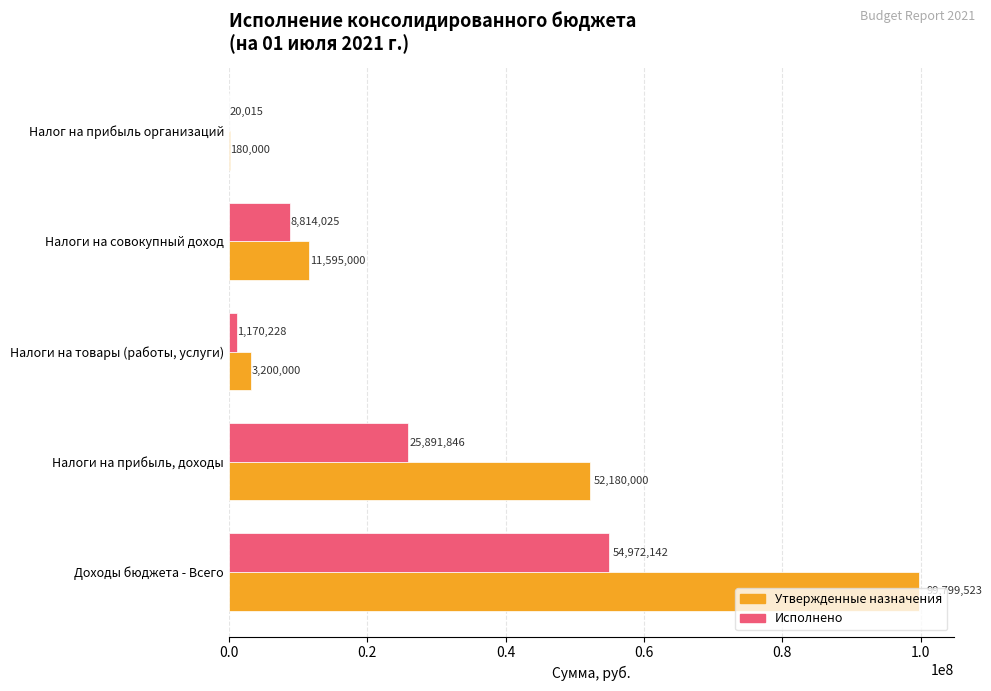

Is it true that Исполнено equals 8814025.2 at Налоги на совокупный доход?

True